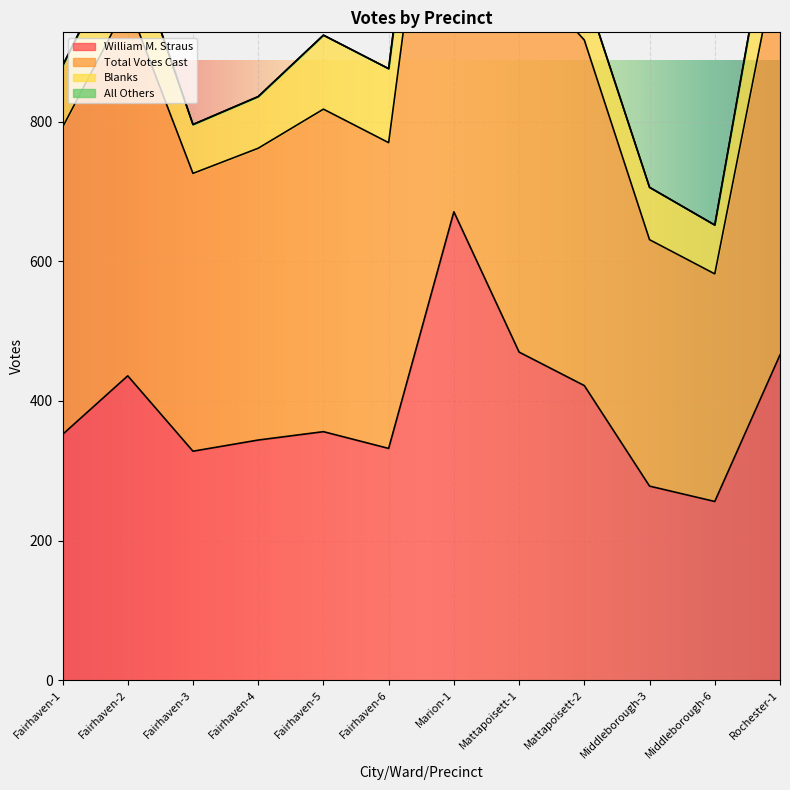

Is it true that William M. Straus equals 566 at Fairhaven-6?

False